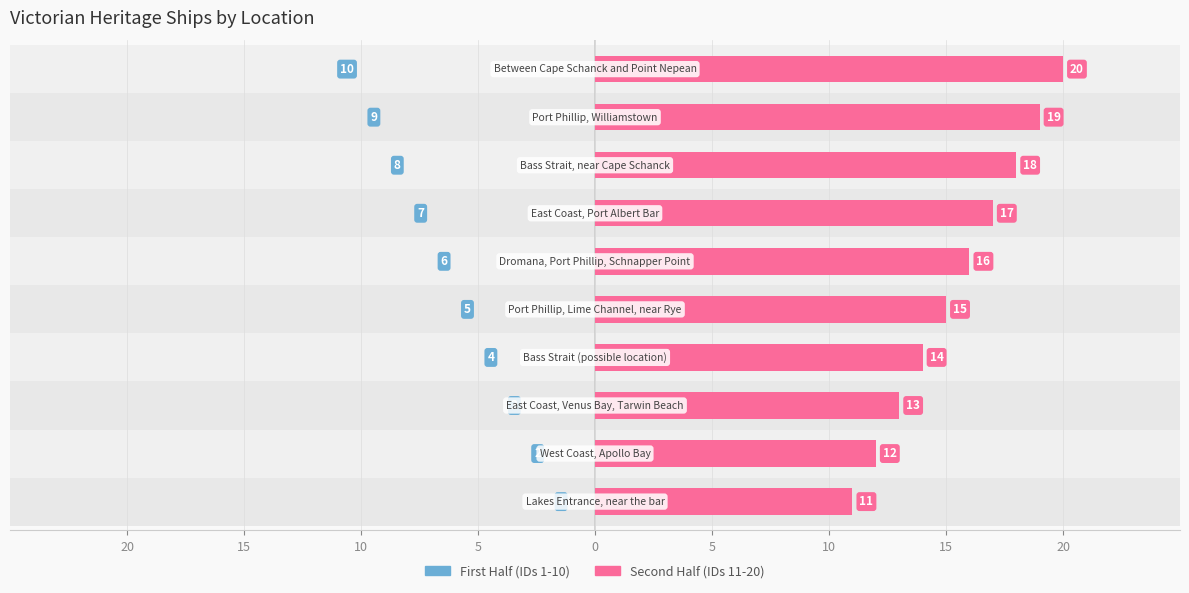

List the series in order of their peak value, highest first.

Second Half (IDs 11-20), First Half (IDs 1-10)